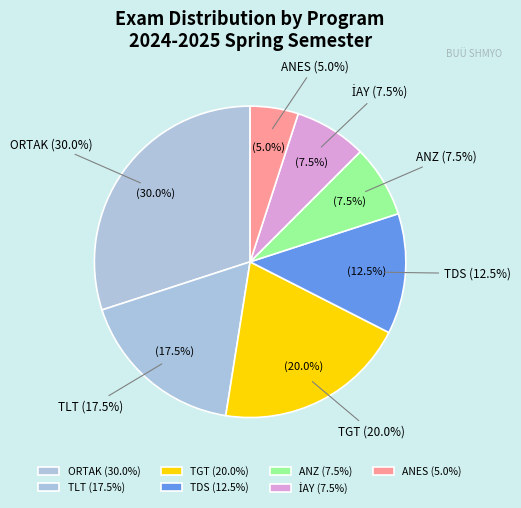

What is the largest slice in the pie chart?

ORTAK